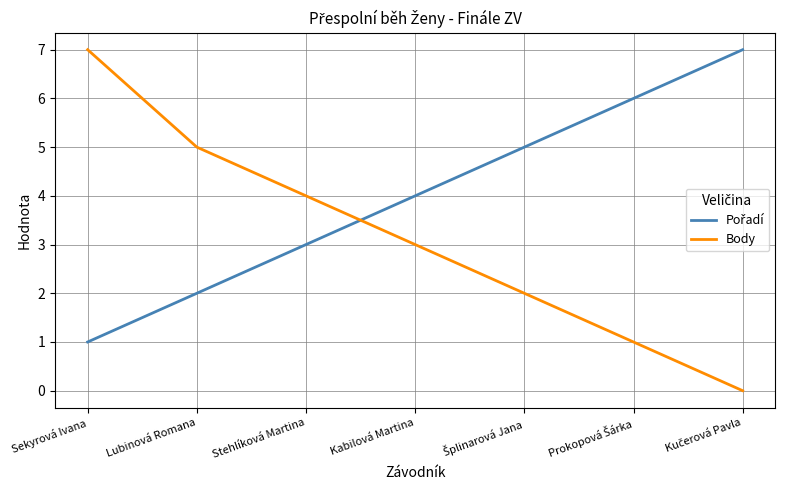

What is the average value of the Body series?

3